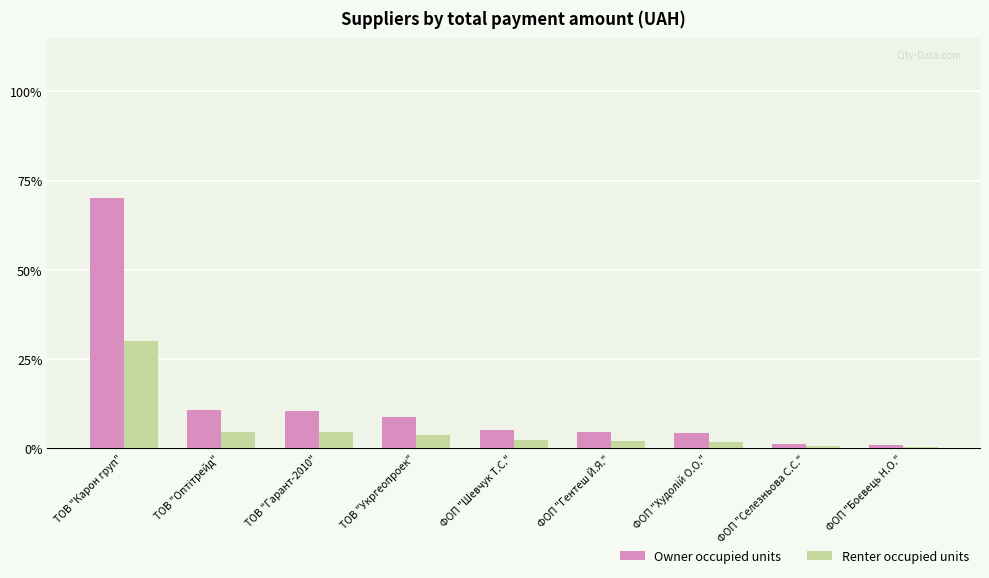

What is the difference between the highest and lowest values at ФОП "Селезньова С.С."?

0.8